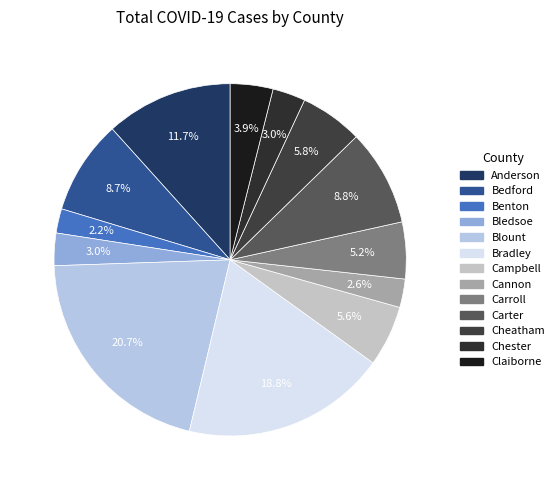

Is there any slice that represents more than half of the pie?

No